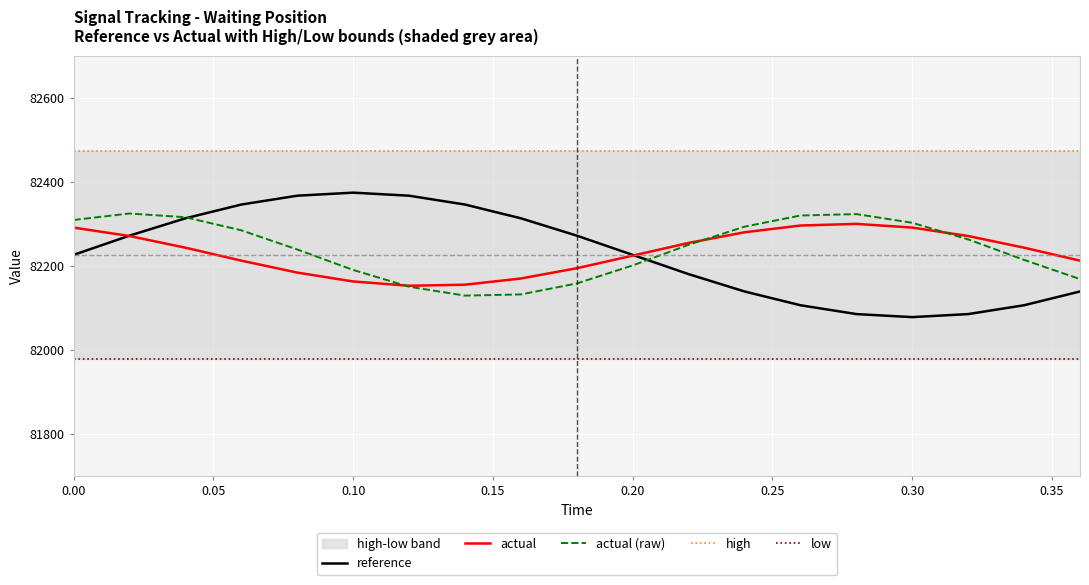

The value of actual (raw) at 0.30 is 82302.3. True or false?

True